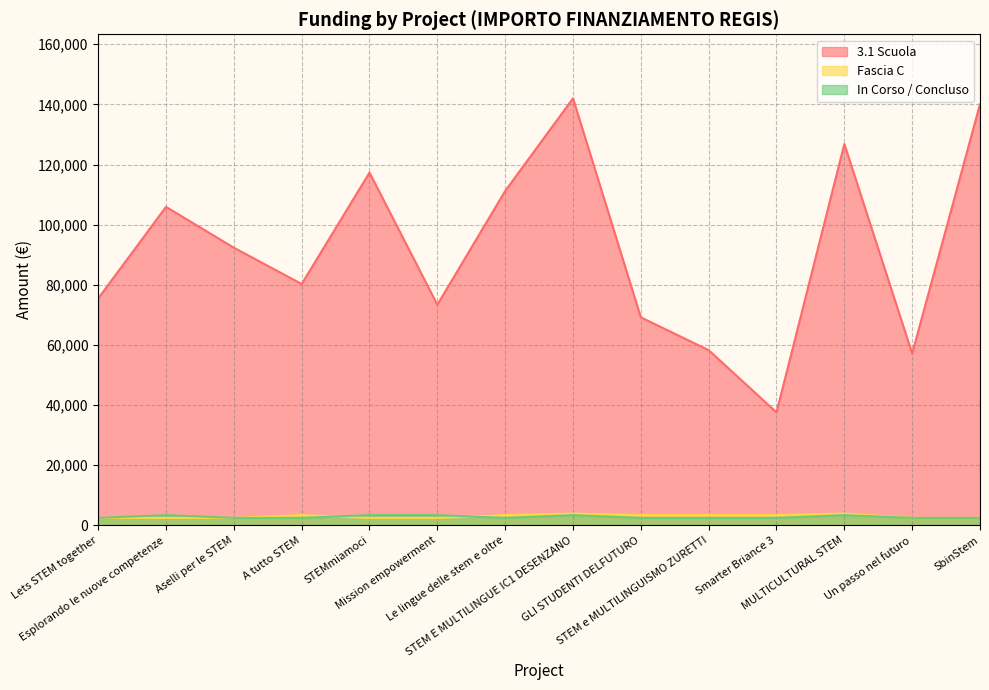

At which category does Fascia C reach its first local peak?

A tutto STEM